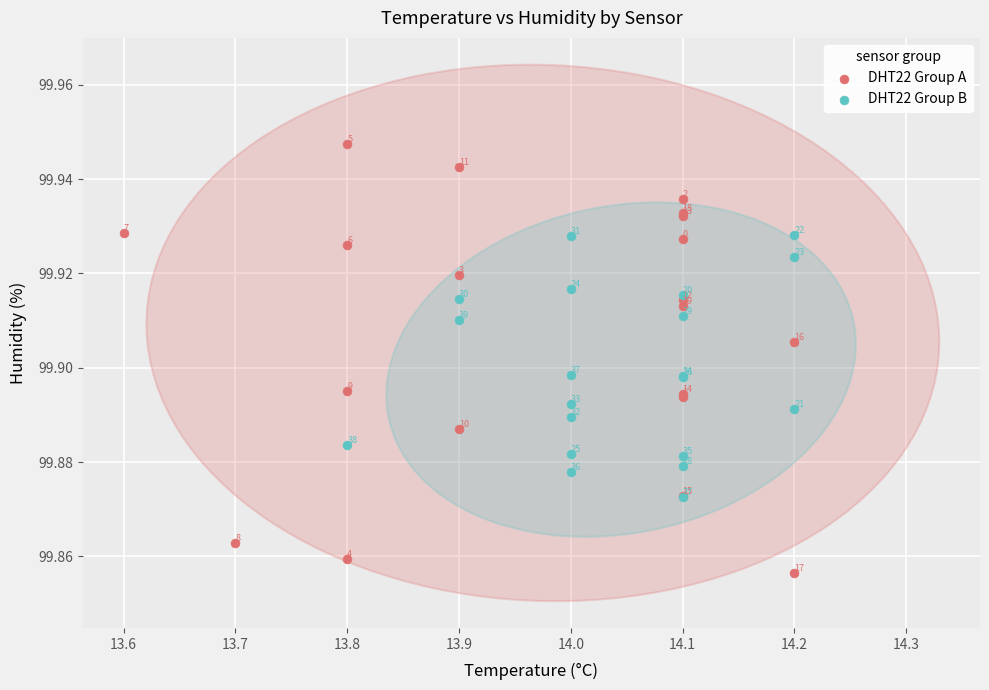

What are all the series names shown in the legend?

DHT22 Group A, DHT22 Group B